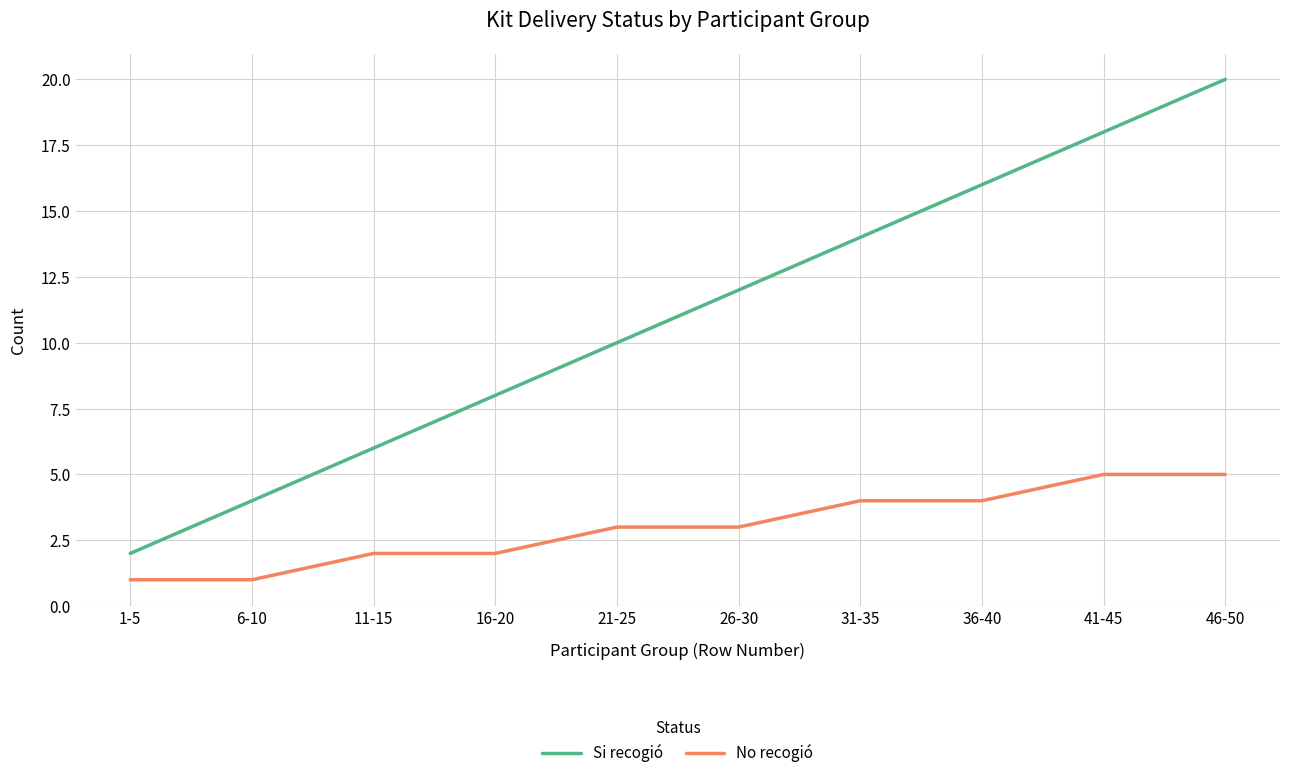

At 1-5, list the series in order from smallest to largest.

No recogió, Si recogió